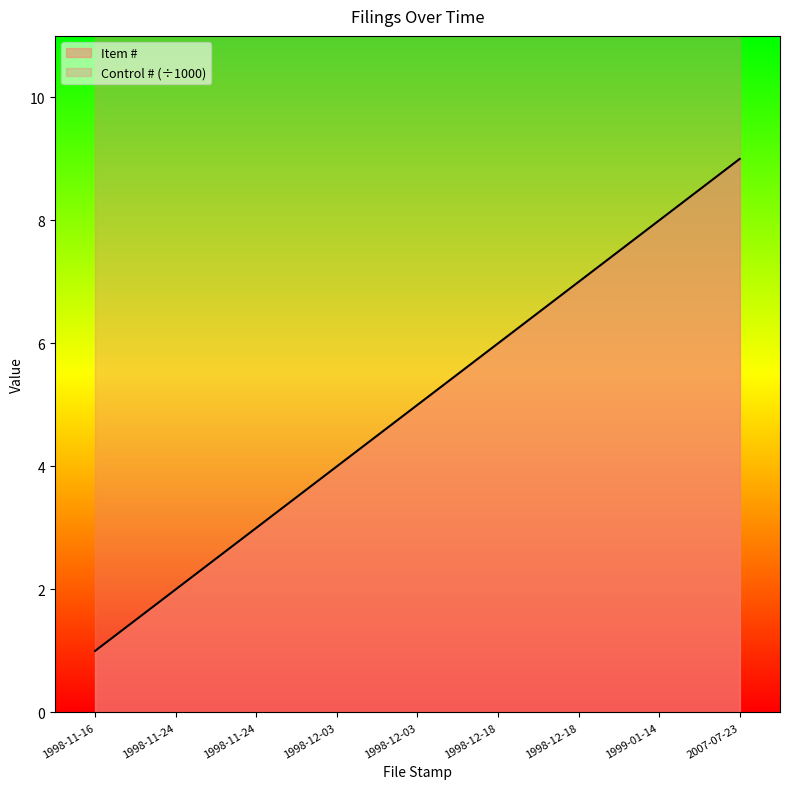

What is the difference between the maximum and minimum values?

8